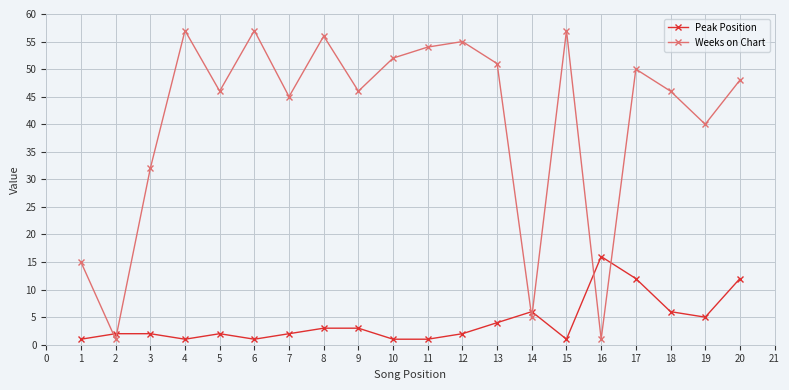

List the series in order of their peak value, lowest first.

Peak Position, Weeks on Chart